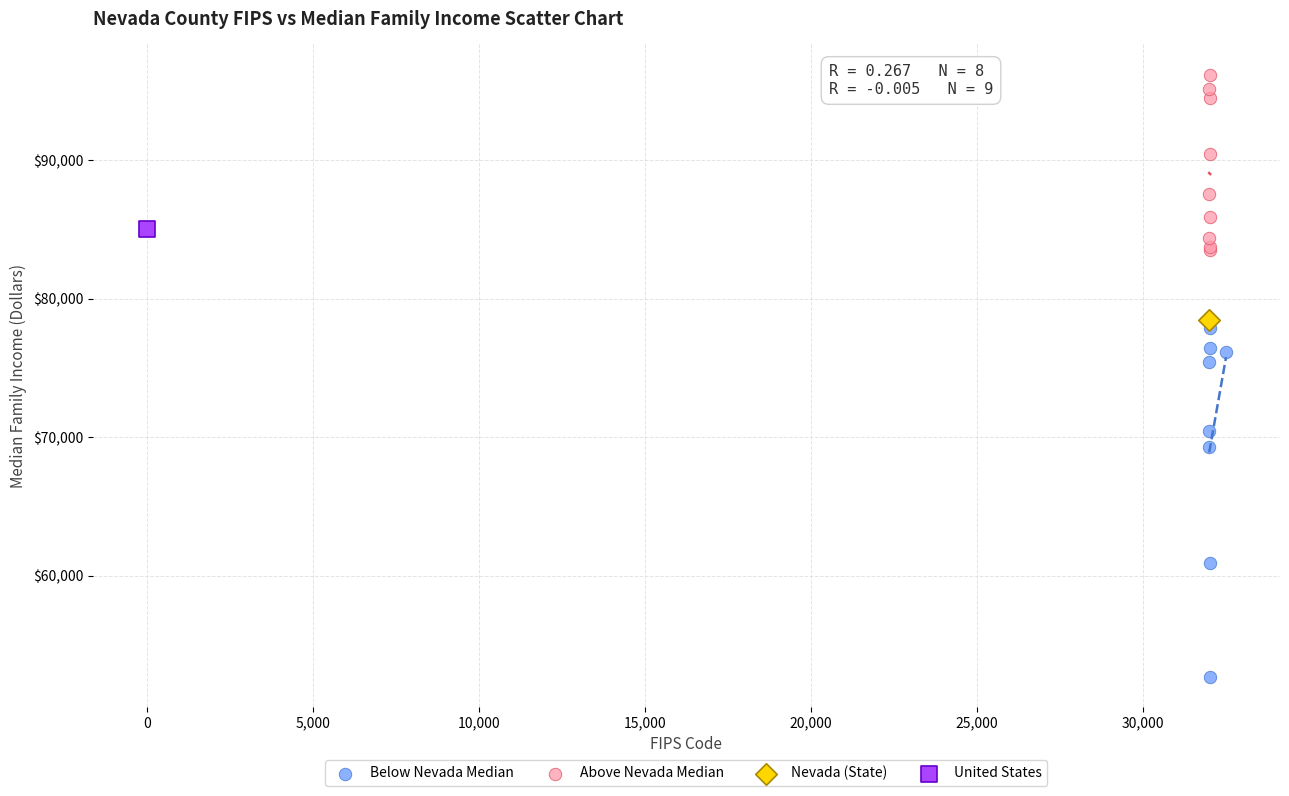

What are all the series names shown in the legend?

Below Nevada Median, Above Nevada Median, Nevada (State), United States